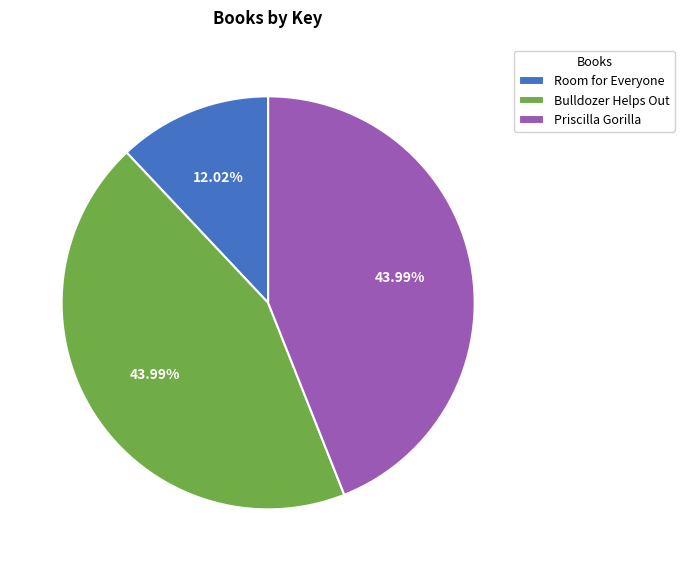

Do Bulldozer Helps Out and Priscilla Gorilla together represent more than half of the pie?

Yes